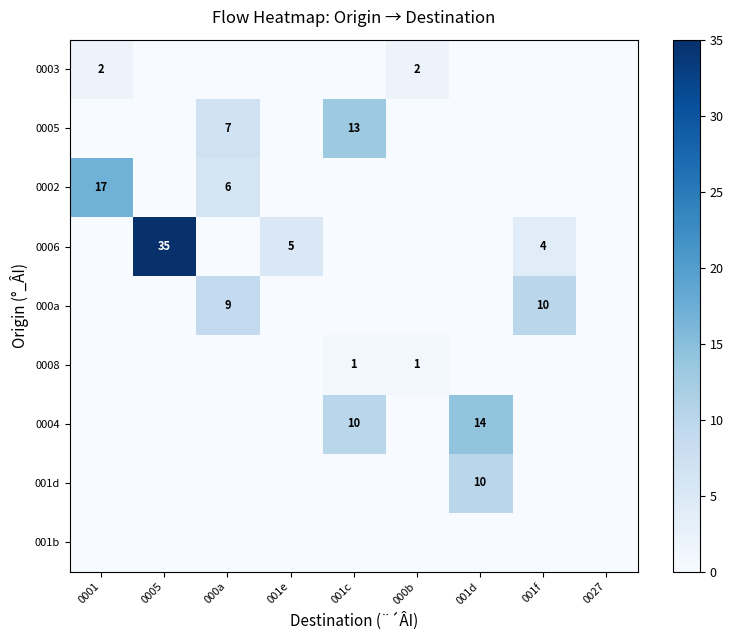

The value of 0006 at 001f is 6. True or false?

False